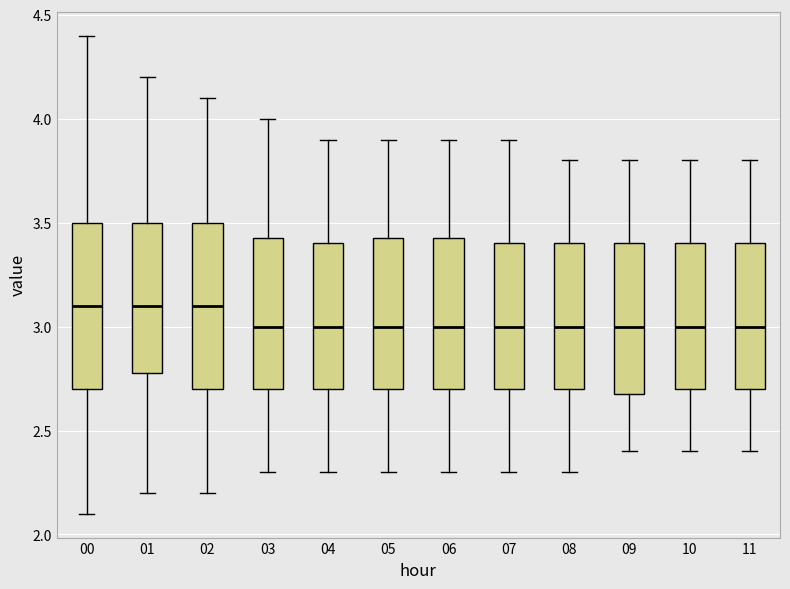

Reading left to right, transcribe this box plot: for each box, give where its median line is, the range the box spans, and where its two whiskers end, as read against the y-axis. The values are not printed on the chart, so give them approximately, as read against the axis.

00: median 3.10, box 2.70 to 3.50, whiskers 2.10 to 4.40
01: median 3.10, box 2.80 to 3.50, whiskers 2.20 to 4.20
02: median 3.10, box 2.70 to 3.50, whiskers 2.20 to 4.10
03: median 3.00, box 2.70 to 3.45, whiskers 2.30 to 4.00
04: median 3.00, box 2.70 to 3.40, whiskers 2.30 to 3.90
05: median 3.00, box 2.70 to 3.45, whiskers 2.30 to 3.90
06: median 3.00, box 2.70 to 3.45, whiskers 2.30 to 3.90
07: median 3.00, box 2.70 to 3.40, whiskers 2.30 to 3.90
08: median 3.00, box 2.70 to 3.40, whiskers 2.30 to 3.80
09: median 3.00, box 2.70 to 3.40, whiskers 2.40 to 3.80
10: median 3.00, box 2.70 to 3.40, whiskers 2.40 to 3.80
11: median 3.00, box 2.70 to 3.40, whiskers 2.40 to 3.80